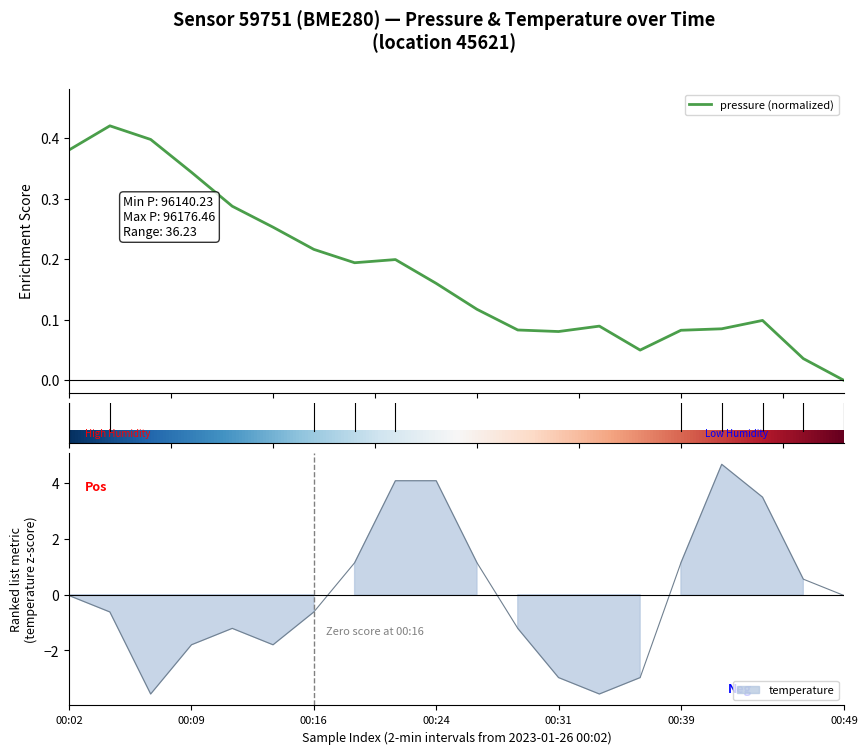

List the series in order of their peak value, highest first.

temperature, pressure